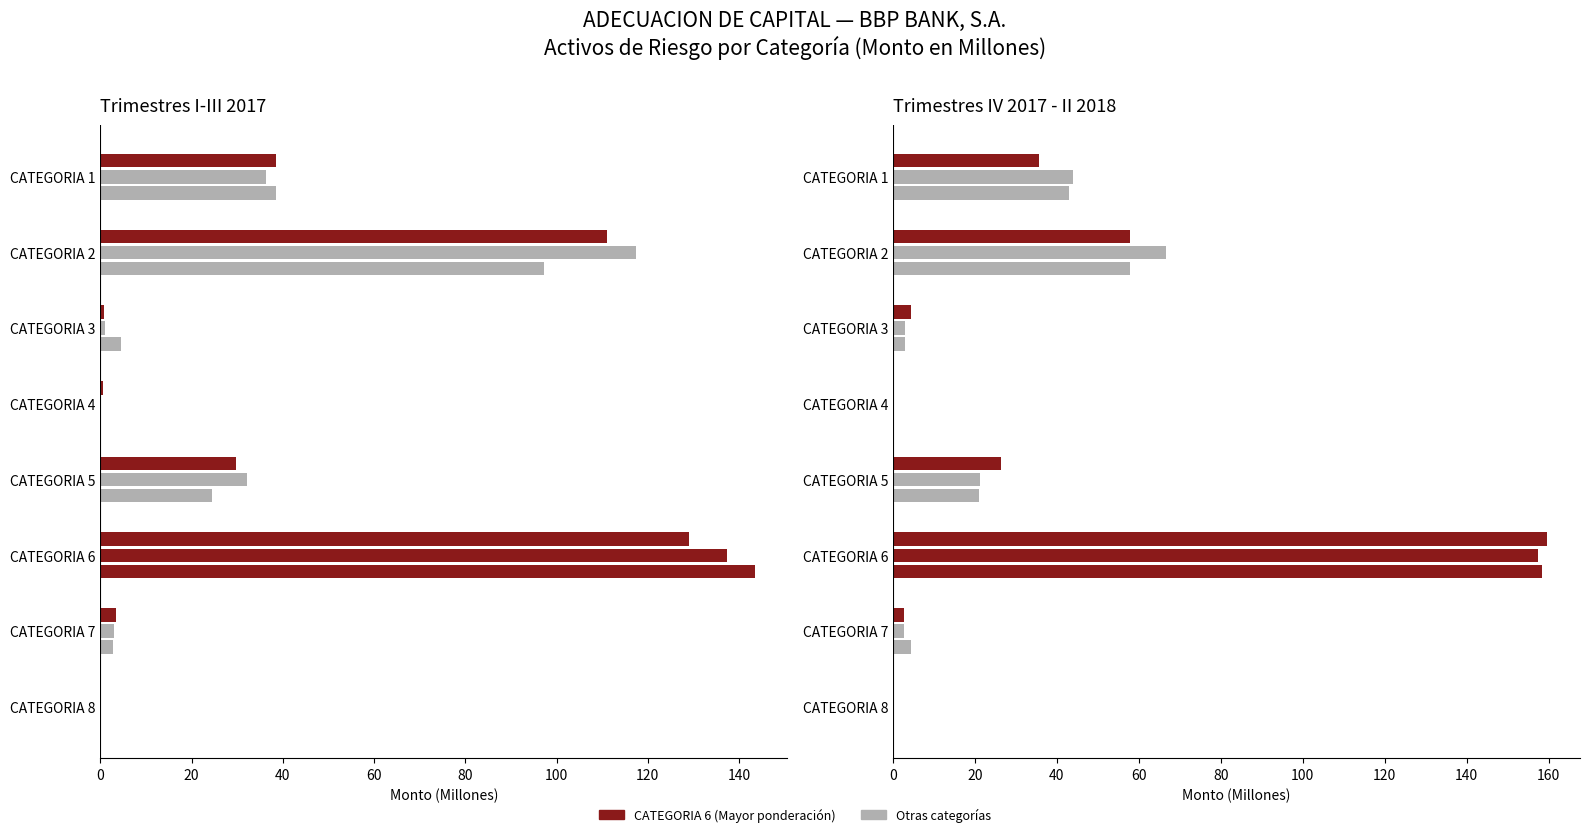

At how many categories does at least one series exceed 69?

2